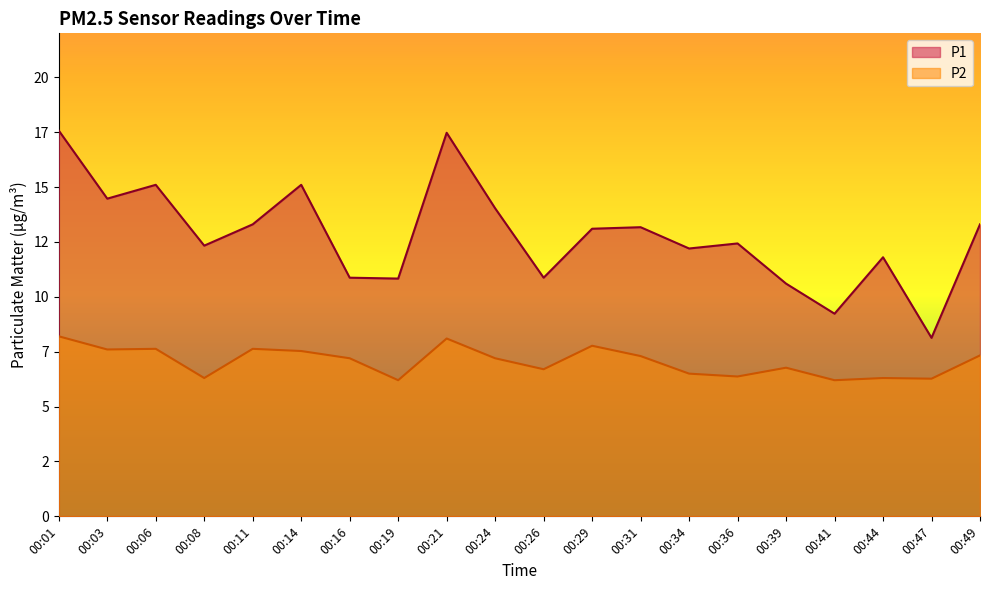

How many values in the P1 series are below 13?

10